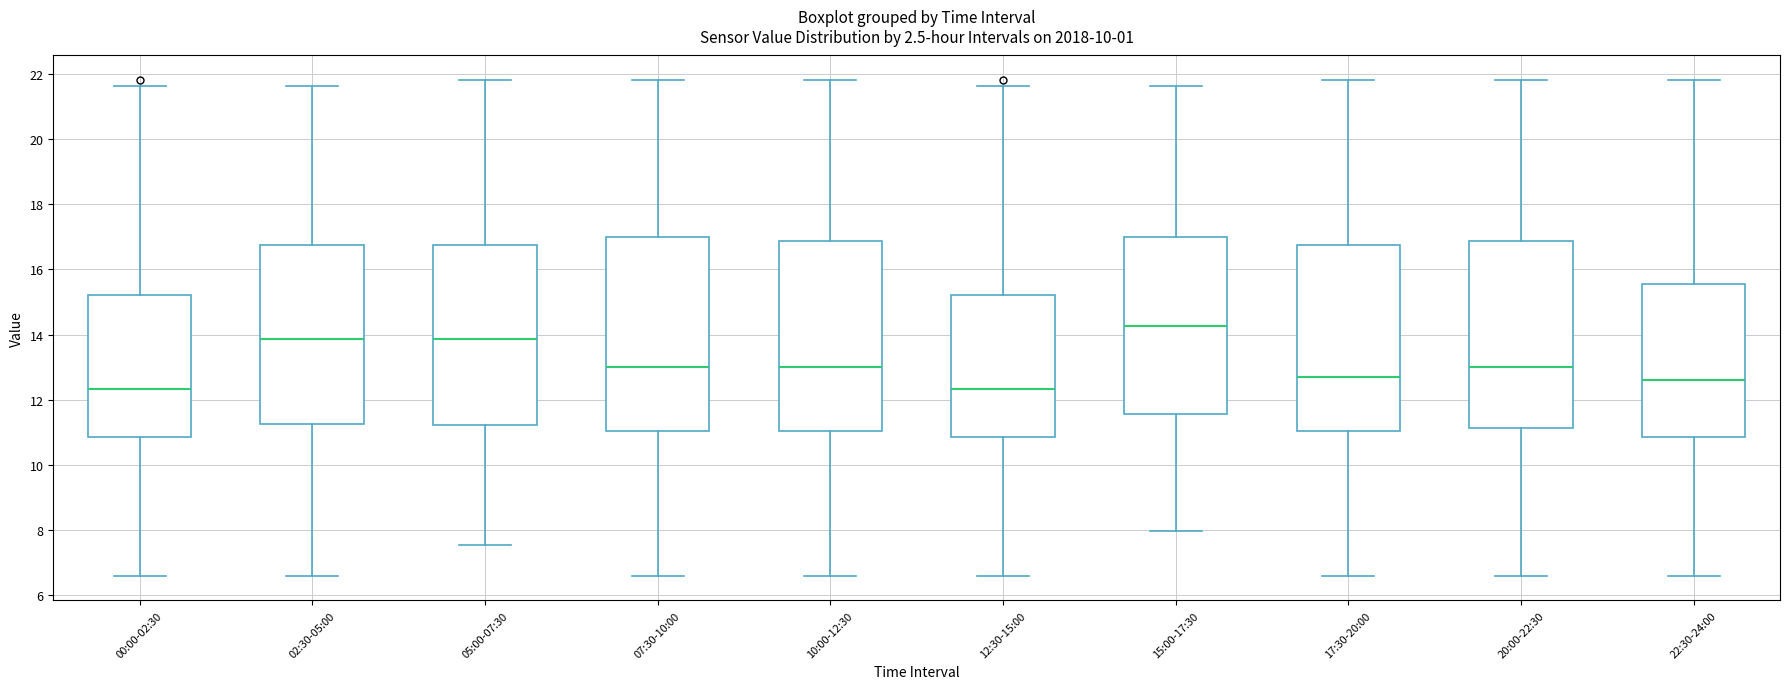

Reading left to right, read every box against the y-axis: the position of its median line, the range the box covers, and the ends of its whiskers. The values are not printed on the chart, so give them approximately, as read against the axis.

00:00-02:30: median 12.4, box 10.8 to 15.2, whiskers 6.6 to 21.6
02:30-05:00: median 13.8, box 11.2 to 16.8, whiskers 6.6 to 21.6
05:00-07:30: median 13.8, box 11.2 to 16.8, whiskers 7.6 to 21.8
07:30-10:00: median 13.0, box 11.0 to 17.0, whiskers 6.6 to 21.8
10:00-12:30: median 13.0, box 11.0 to 16.8, whiskers 6.6 to 21.8
12:30-15:00: median 12.4, box 10.8 to 15.2, whiskers 6.6 to 21.6
15:00-17:30: median 14.2, box 11.6 to 17.0, whiskers 8.0 to 21.6
17:30-20:00: median 12.8, box 11.0 to 16.8, whiskers 6.6 to 21.8
20:00-22:30: median 13.0, box 11.2 to 16.8, whiskers 6.6 to 21.8
22:30-24:00: median 12.6, box 10.8 to 15.6, whiskers 6.6 to 21.8